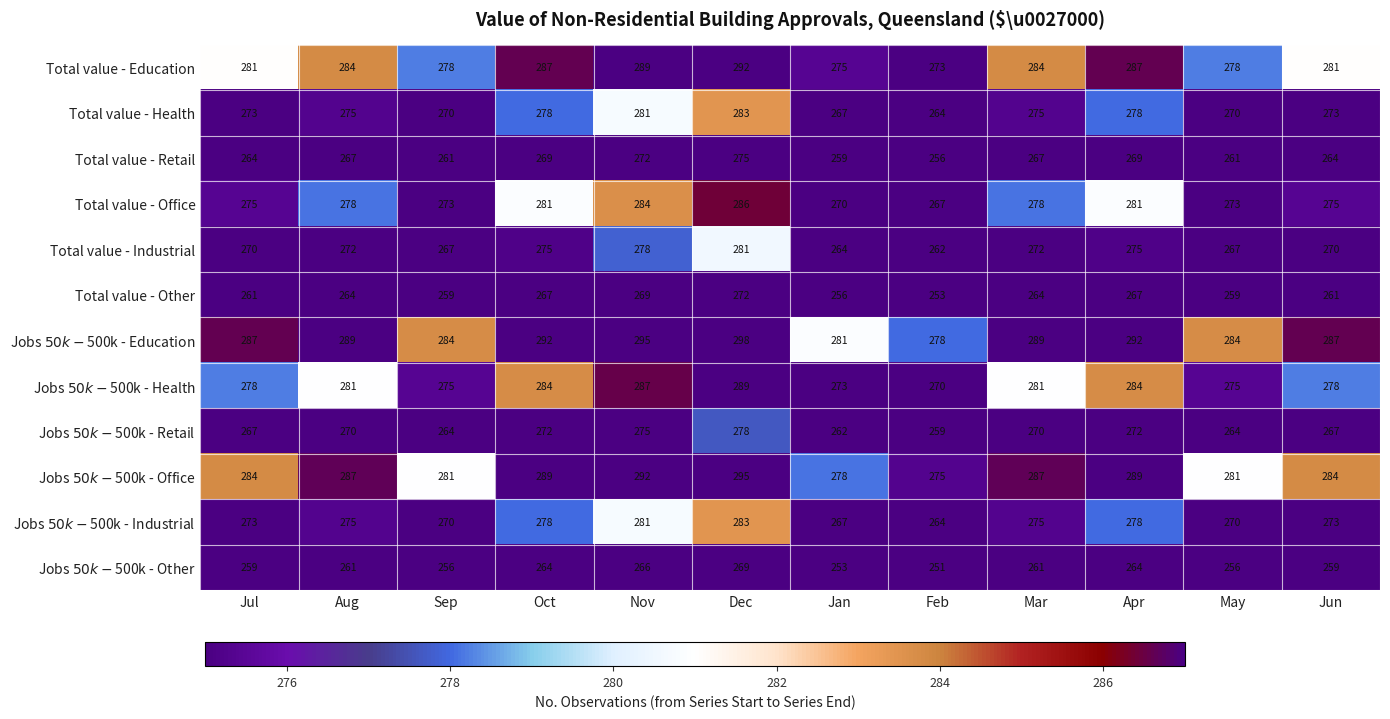

What is the spread (max minus min) of values at Apr?

28